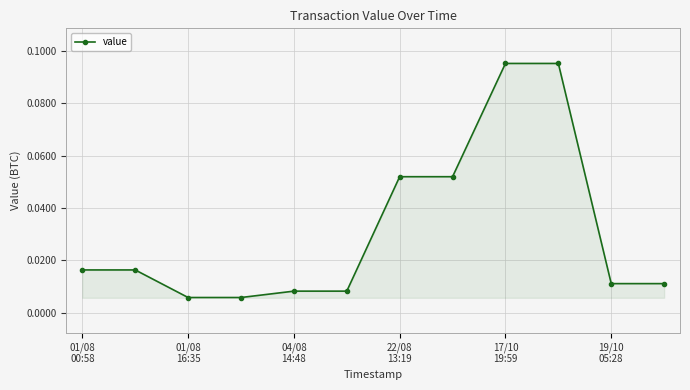

What is the difference between the maximum and minimum values?

0.1